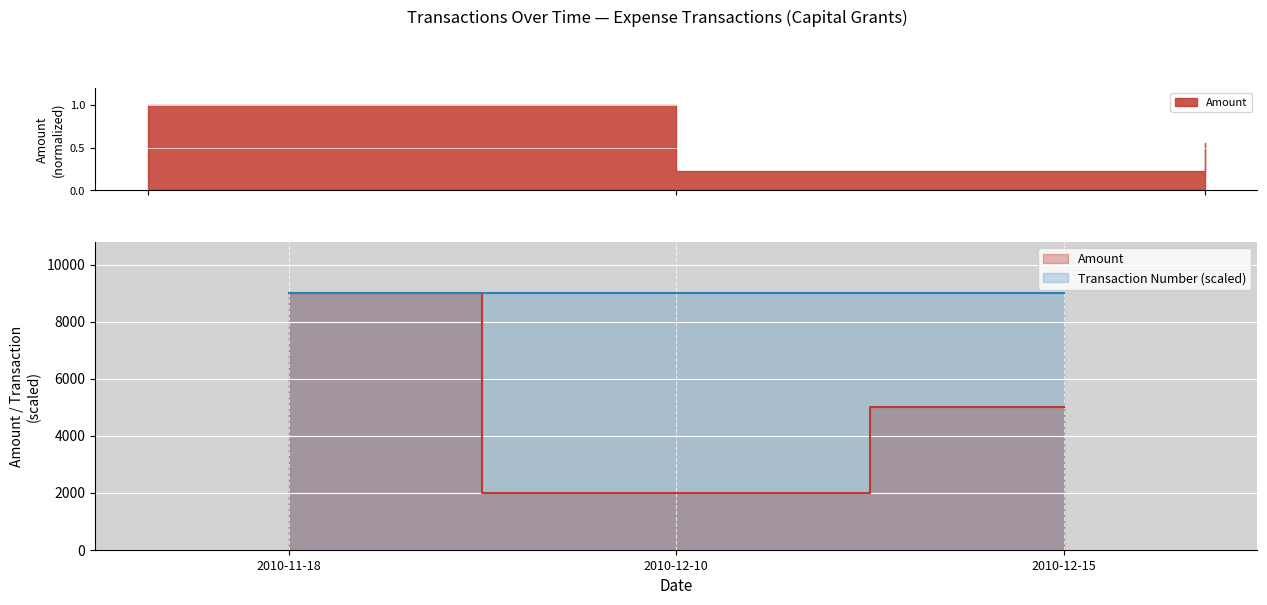

How many Amount values are between 2000 and 9000?

3